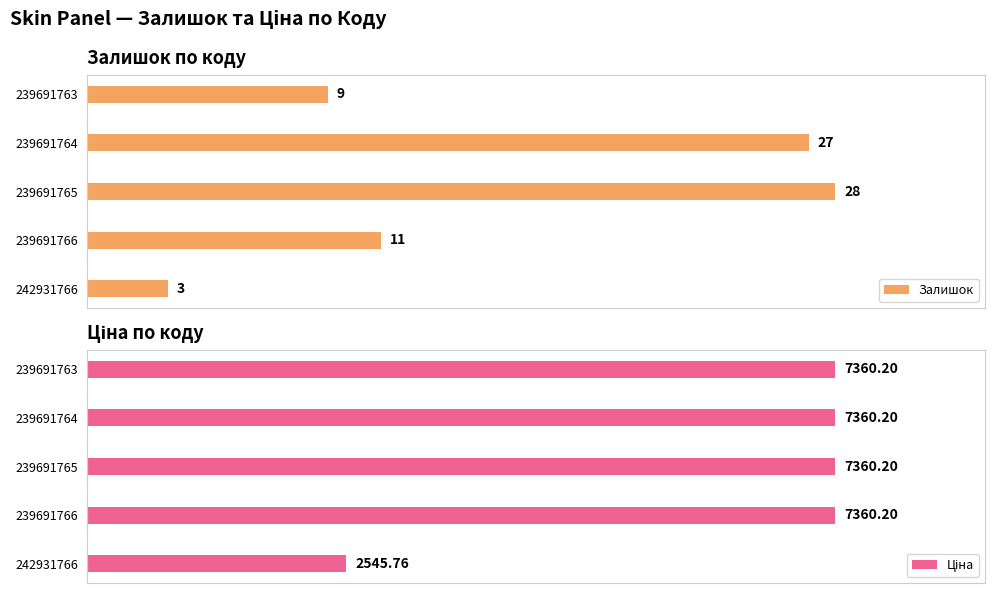

What is the smallest value displayed?

3.0